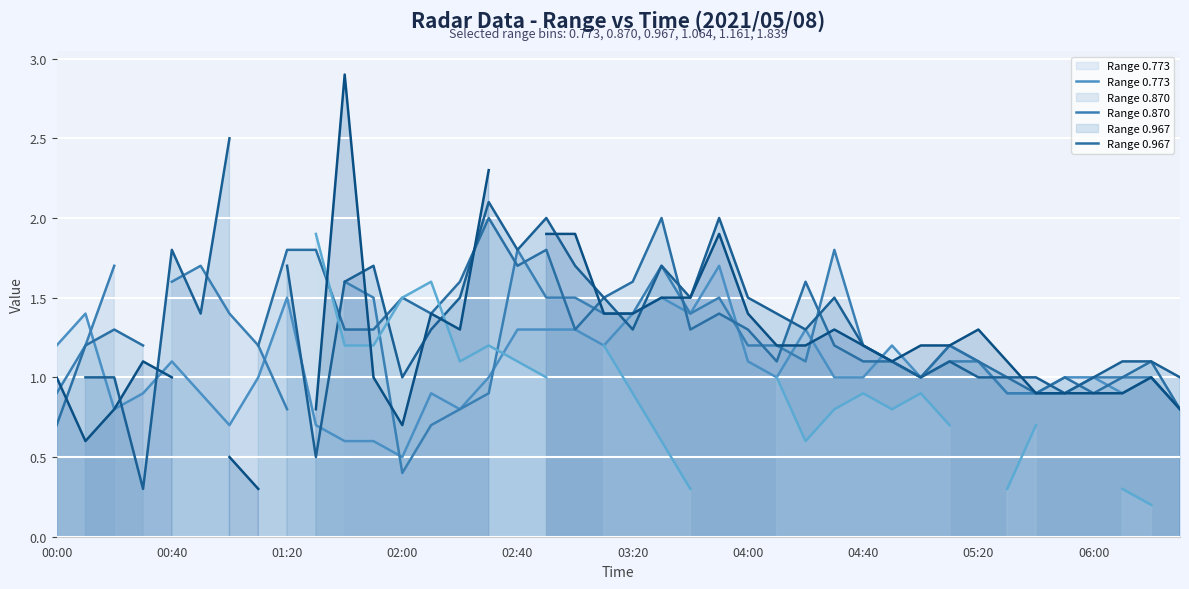

At how many categories does at least one series exceed 1?

36